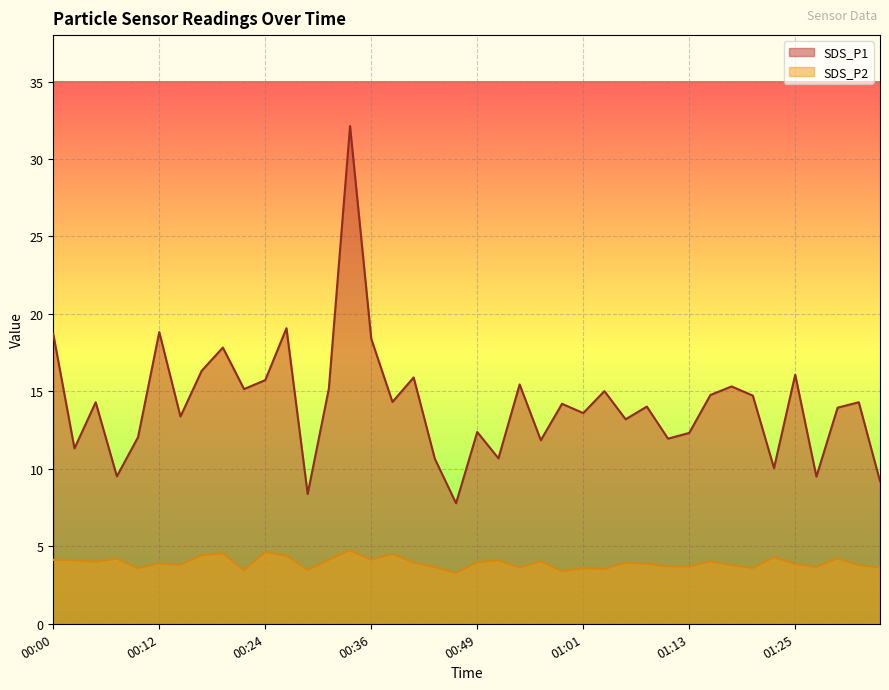

Between 00:19 and 00:53, which series saw the biggest shift?

SDS_P1